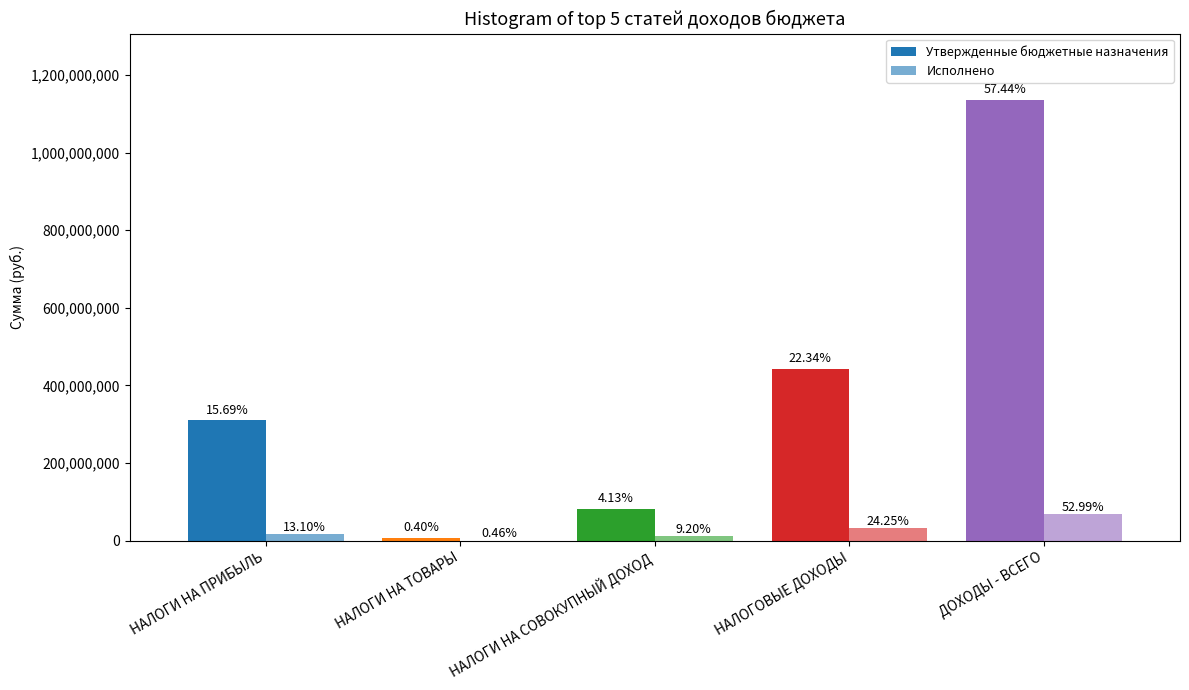

Which has a higher value, НАЛОГИ НА СОВОКУПНЫЙ ДОХОД or НАЛОГОВЫЕ ДОХОДЫ?

НАЛОГОВЫЕ ДОХОДЫ